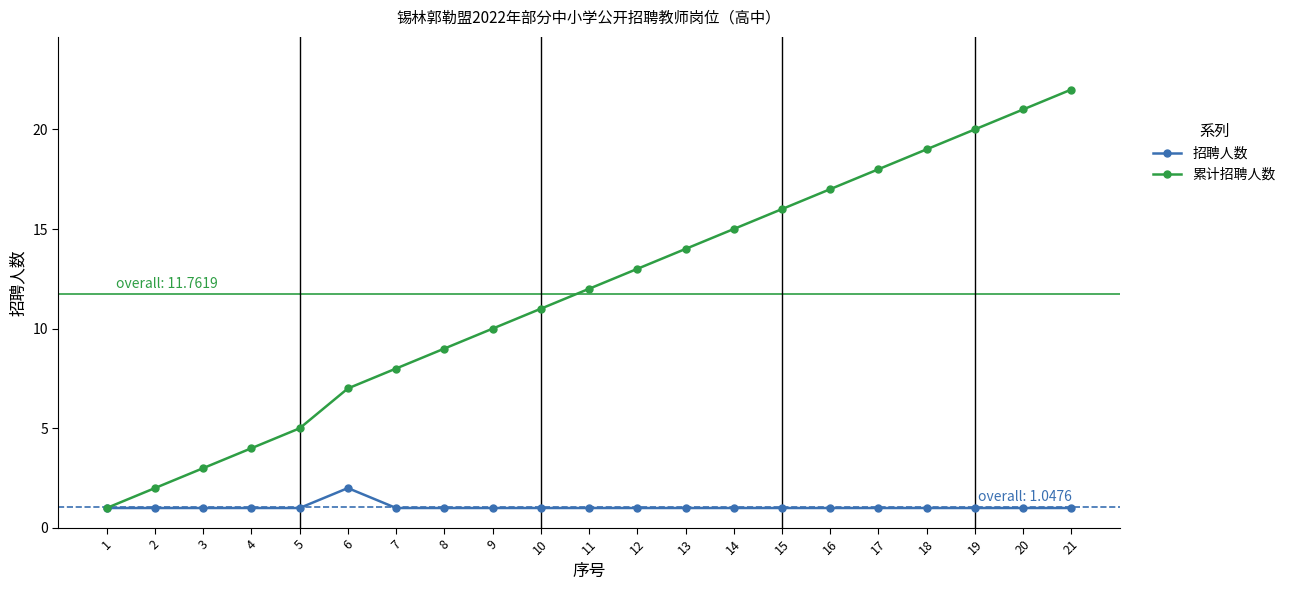

True or false: 累计招聘人数 has a value of 1 at 2.

False